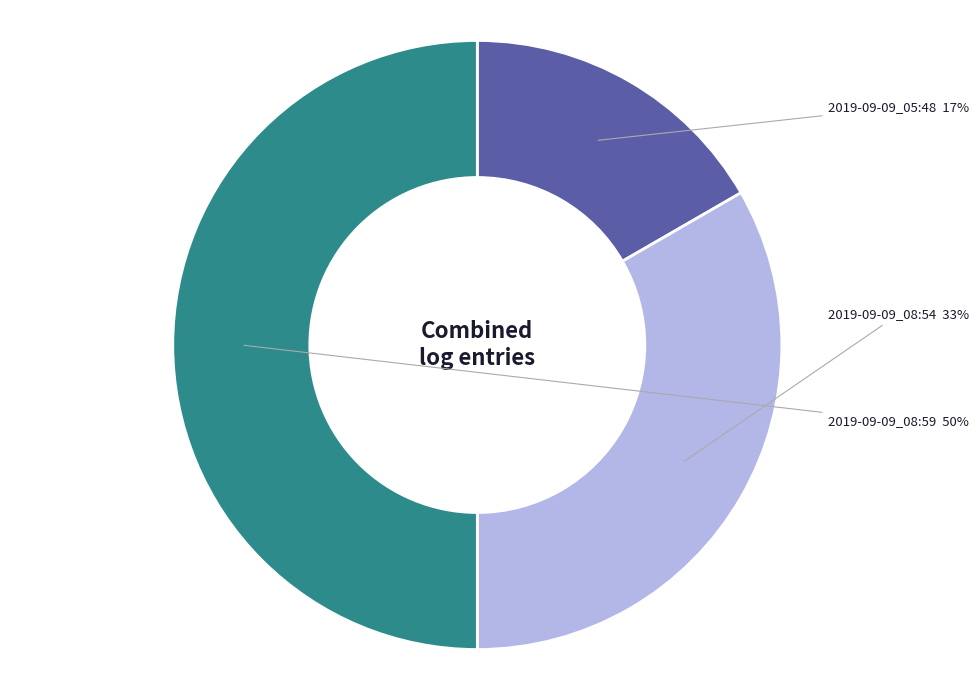

To the nearest percent, what portion does 2019-09-09_08:54 represent?

33%